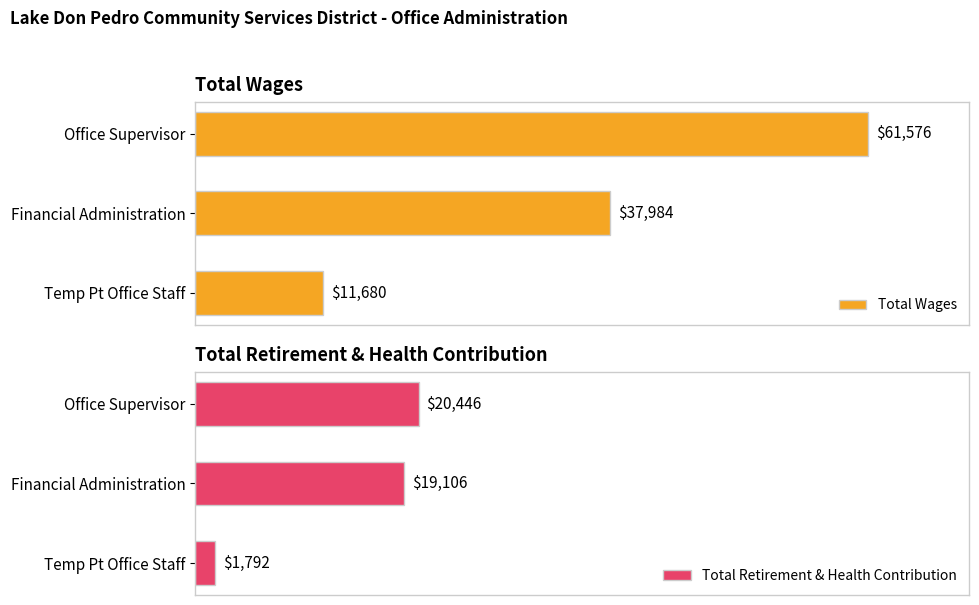

Where is Total Wages nearest to the value 36628?

Financial Administration